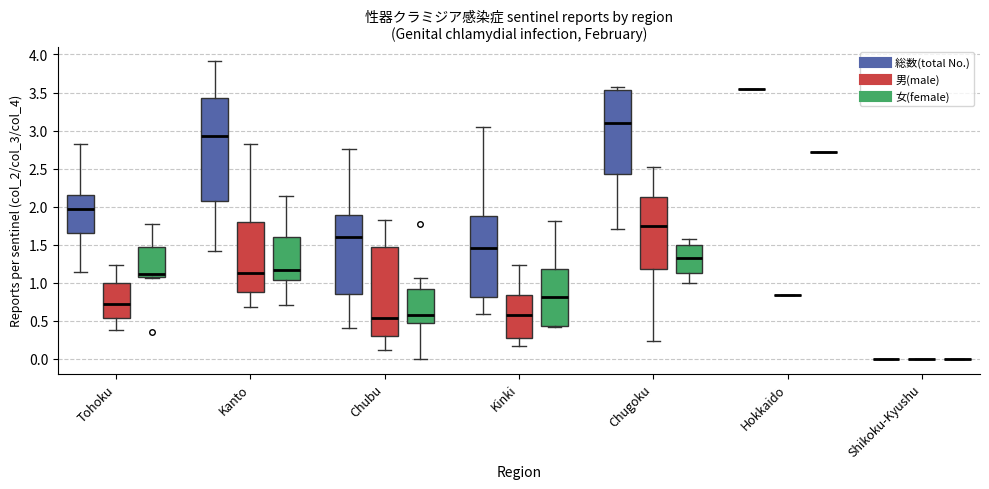

Where does the lower whisker of the box for Kinki (総数(total No.)) end on the y-axis? The values are not printed on the chart, so give them approximately, as read against the axis.

0.60